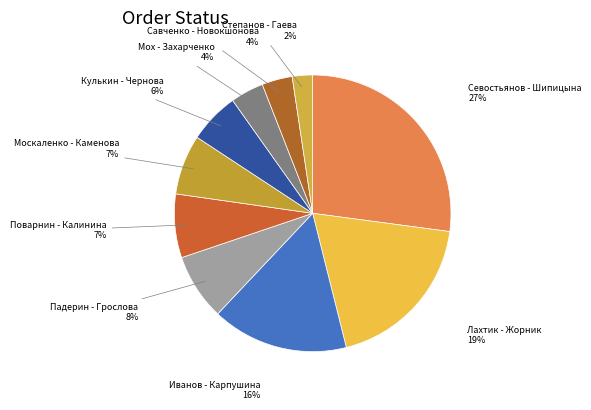

Is there a majority slice in this chart?

No